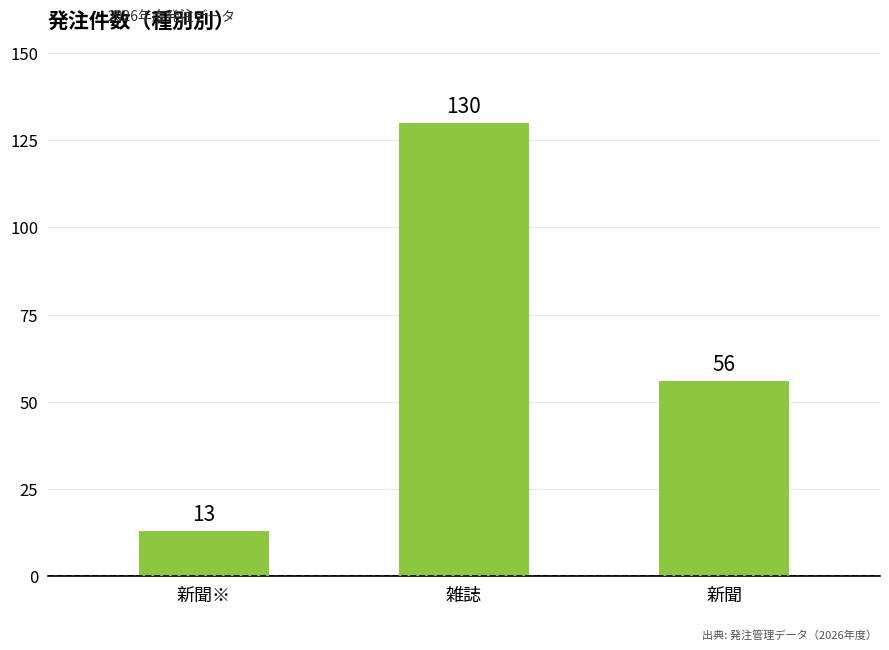

What is the label of the 1st bar from the right?

新聞